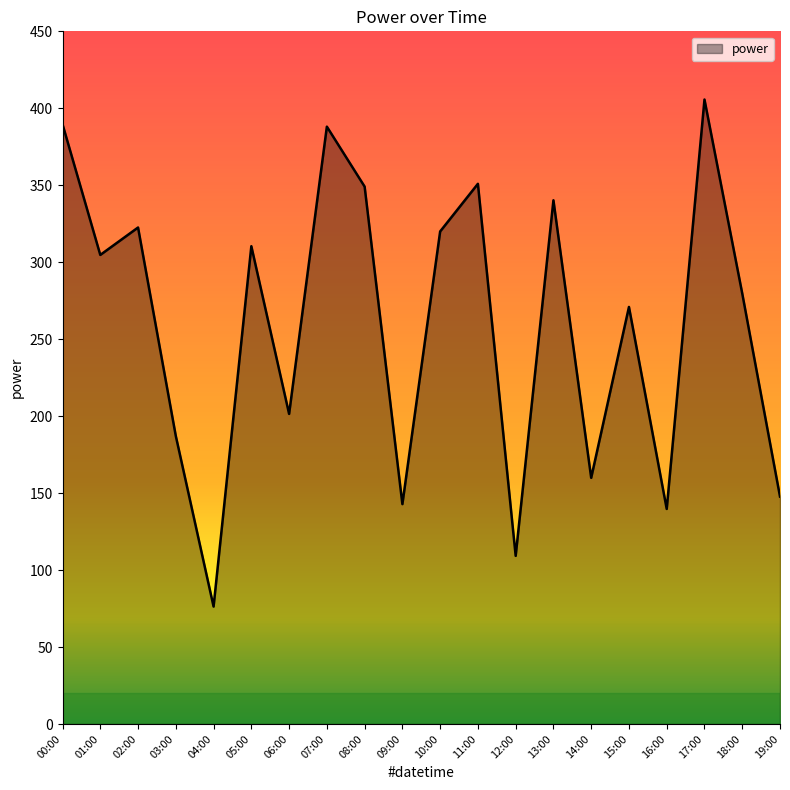

What position from the left is 19:00?

20